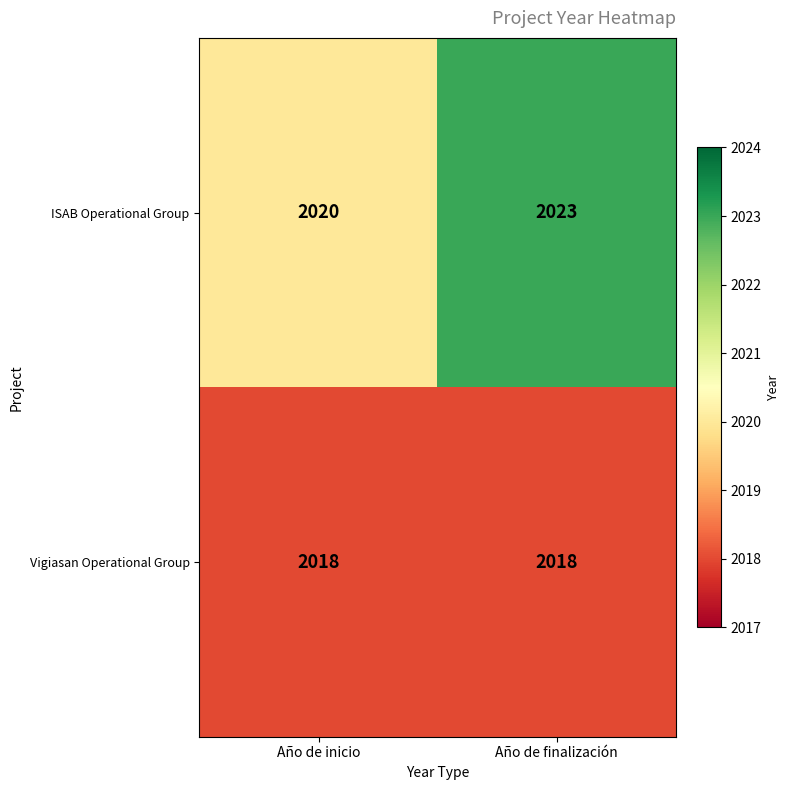

At Año de inicio, list the series in order from smallest to largest.

Vigiasan Operational Group, ISAB Operational Group